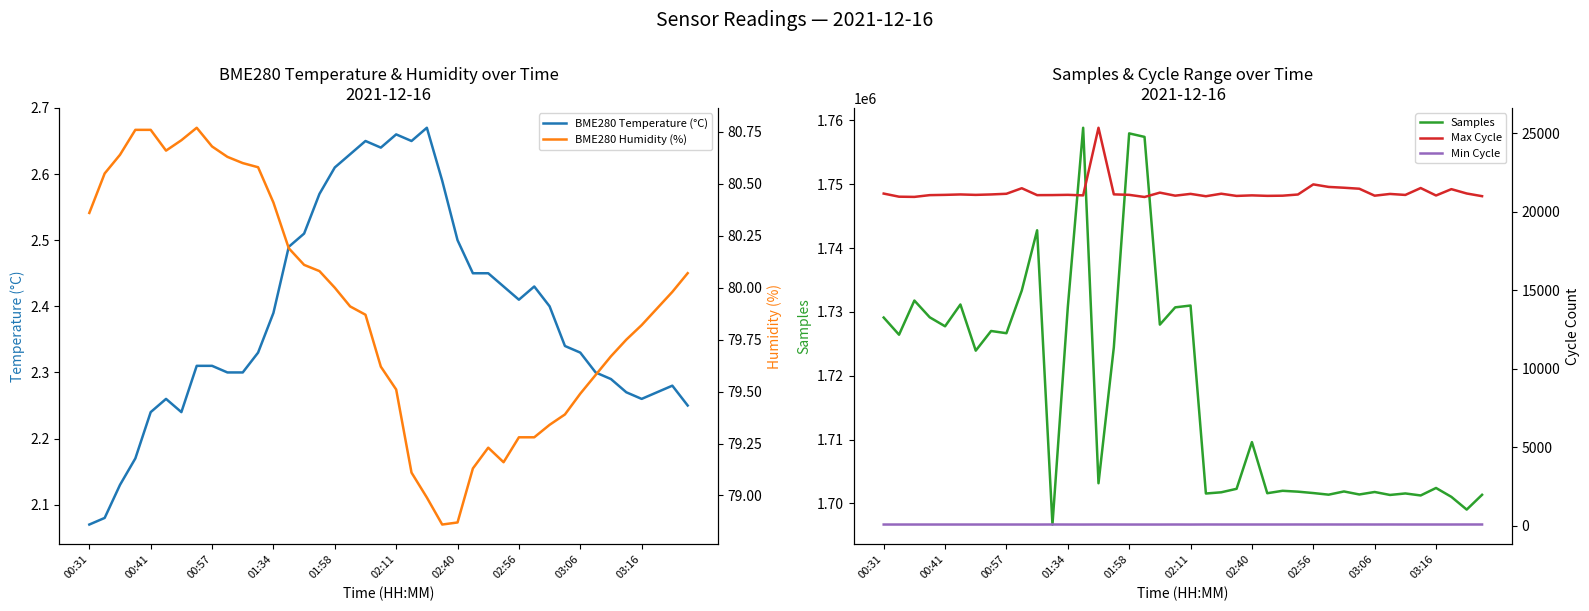

What is the maximum value for Samples?

1758847